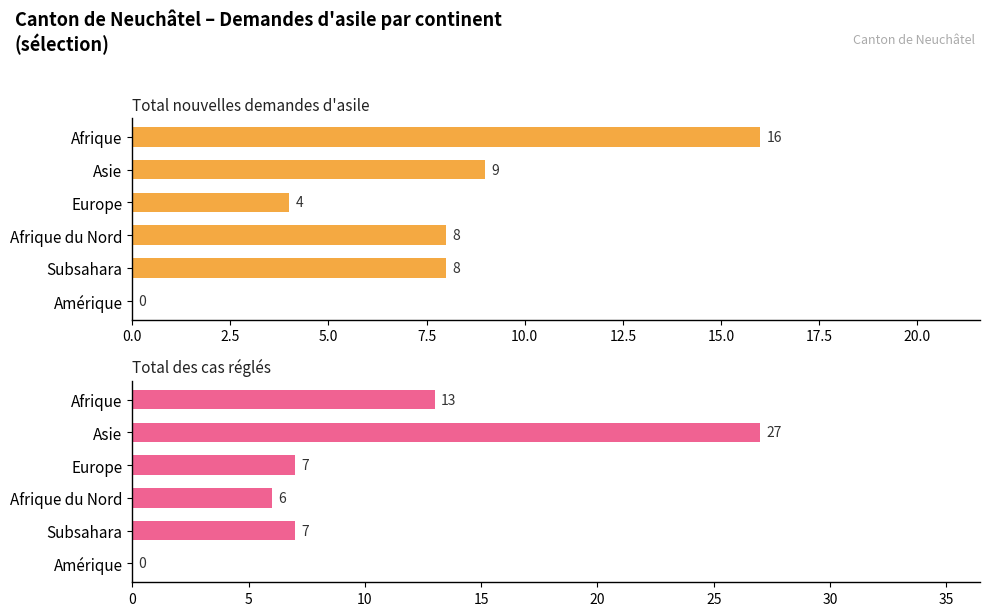

How many bars are there in each group?

2